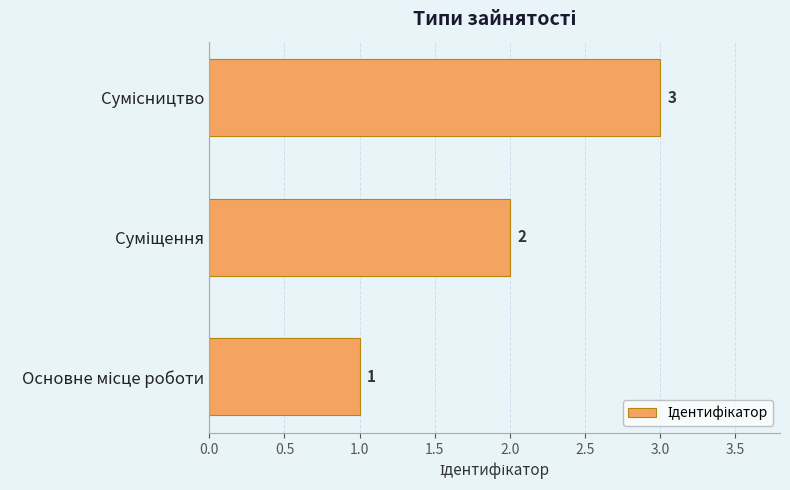

How many values are between 1 and 3?

3